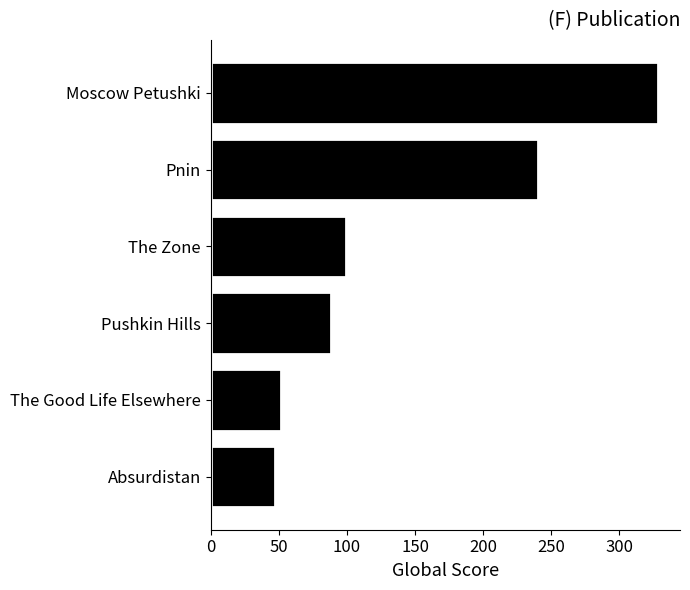

Is it true that the value at Absurdistan is 47?

True